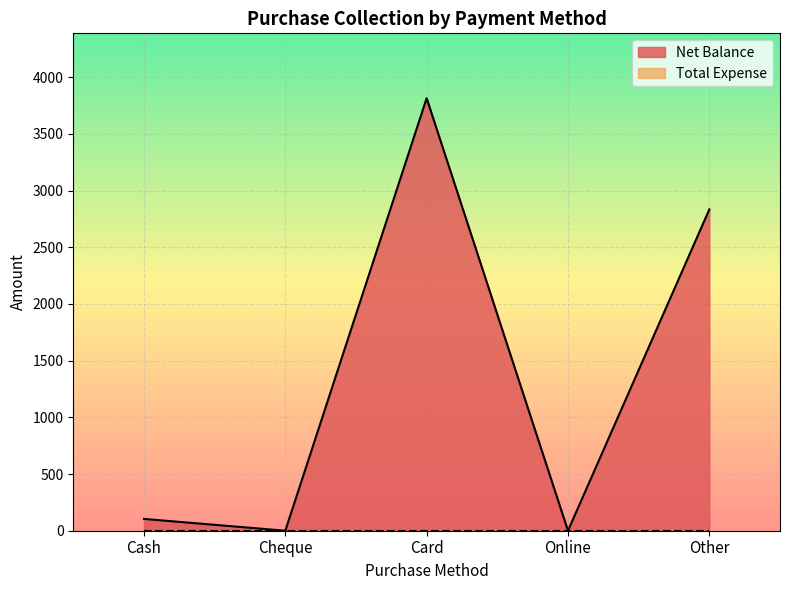

List the labels in order of value, smallest first.

Cheque, Online, Cash, Other, Card